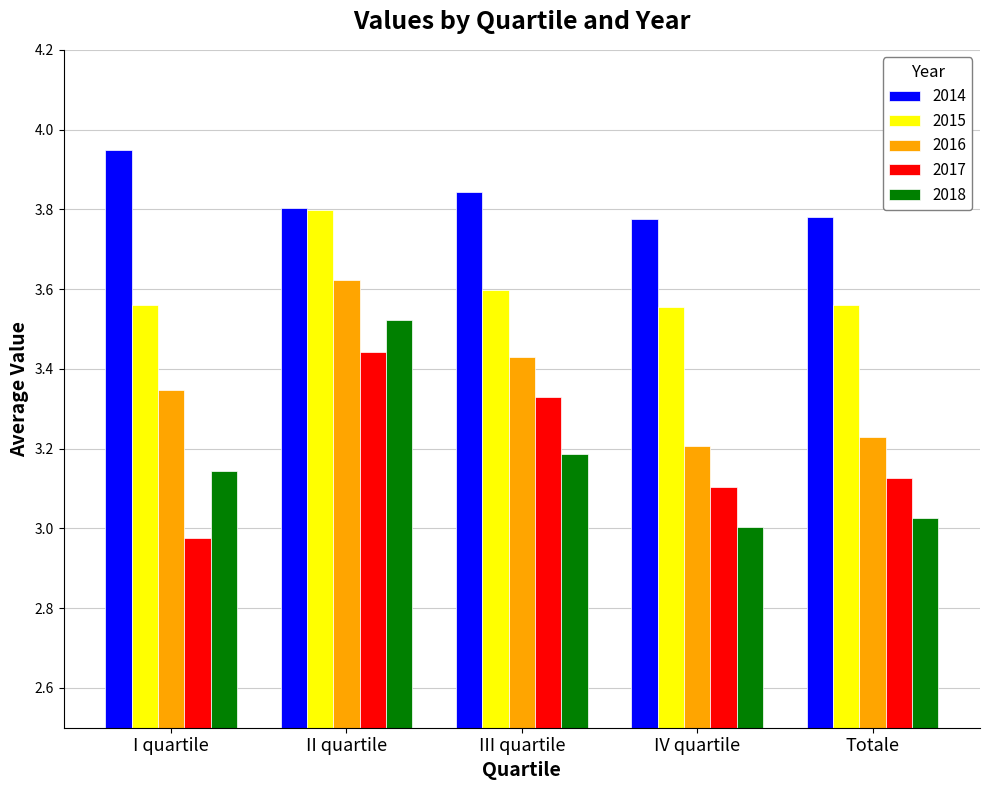

True or false: 2017 has a value of 2.2 at Totale.

False